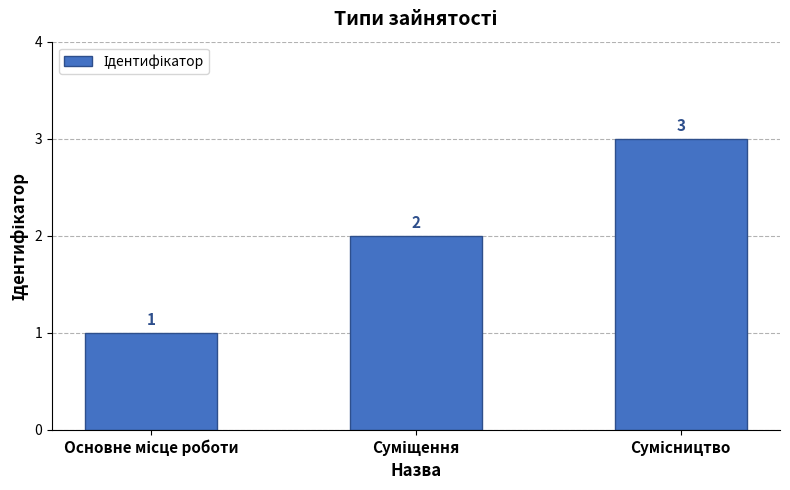

What is the greatest value displayed?

3